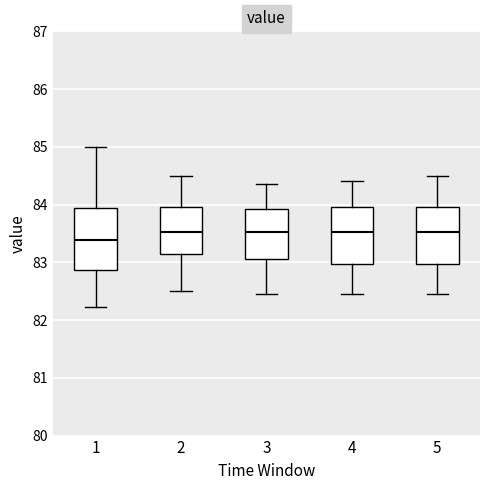

Where is the upper edge of the box at x = 4 on the y-axis? The values are not printed on the chart, so give them approximately, as read against the axis.

84.0